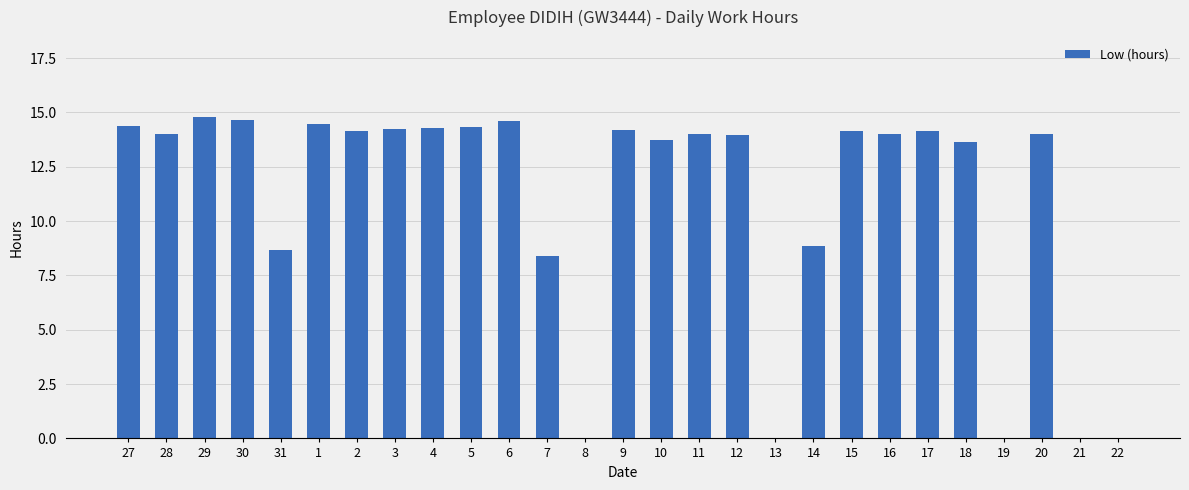

What is the ratio of the value at 29 to the value at 11?

1.1